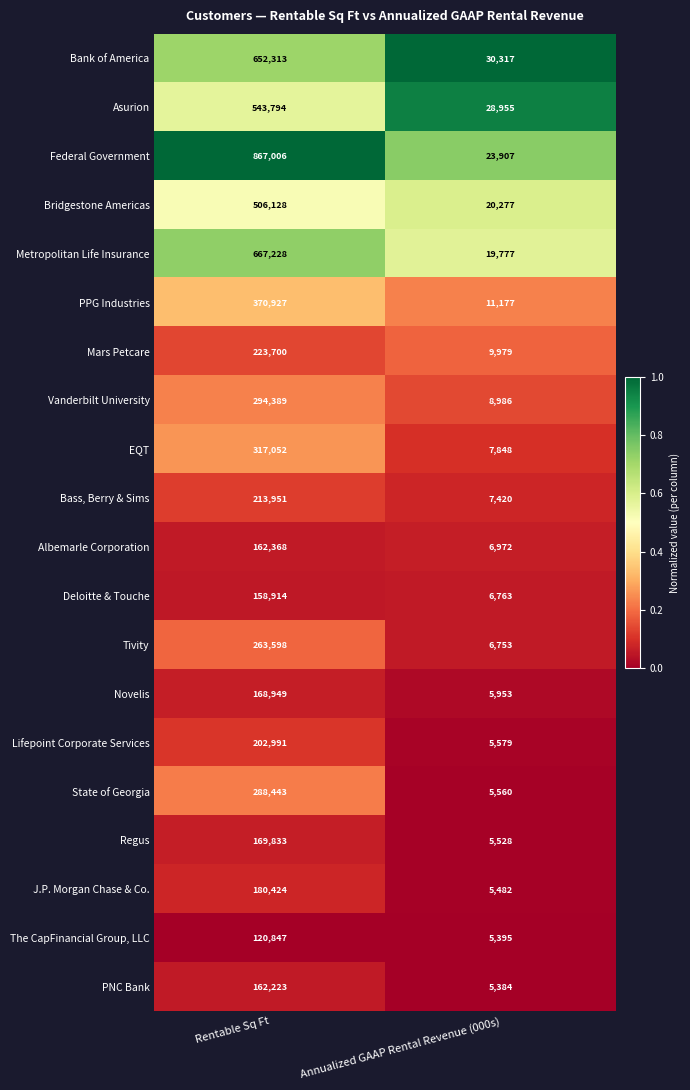

Which series changed the most between Rentable Sq Ft and Annualized GAAP Rental Revenue (000s)?

Federal Government